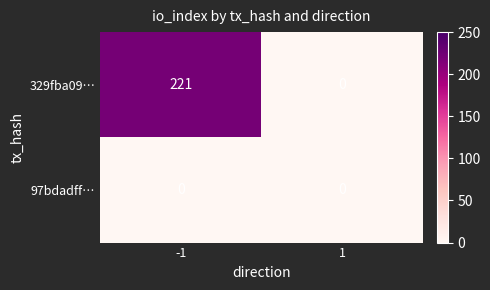

Which series has the largest total across all categories?

329fba09…